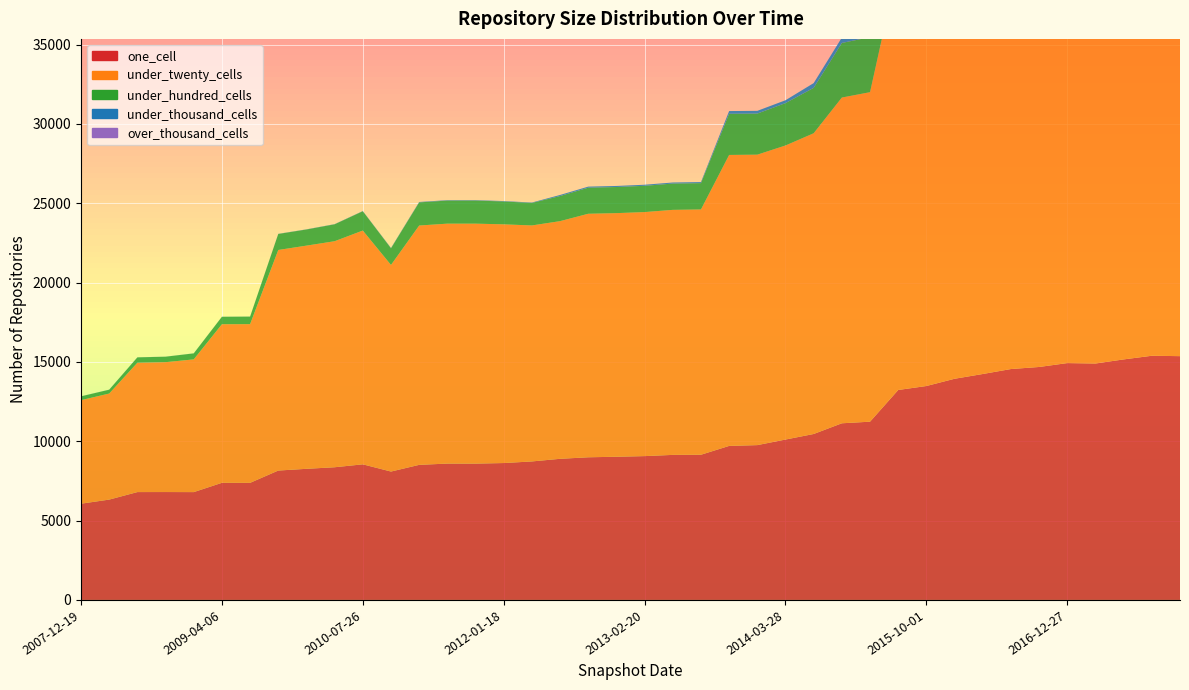

Reading left to right, transcribe all the data shown in this chart.

one_cell: 2007-12-19=6066	2008-04-01=6324	2008-06-27=6798	2008-10-10=6800	2008-12-17=6796	2009-04-06=7382	2009-06-17=7380	2009-09-25=8155	2009-12-16=8264	2010-04-01=8363	2010-07-26=8547	2010-11-17=8092	2011-02-21=8514	2011-06-10=8594	2011-09-05=8593	2012-01-18=8628	2012-03-26=8729	2012-07-13=8895	2012-10-31=8991	2012-12-11=9025	2013-02-20=9065	2013-05-21=9142	2013-07-09=9151	2013-09-10=9708	2013-12-20=9758	2014-03-28=10109	2014-09-08=10459	2015-01-19=11134	2015-04-09=11235	2015-07-03=13233	2015-10-01=13483	2016-01-04=13940	2016-04-05=14240	2016-07-04=14553	2016-10-07=14683	2016-12-27=14928	2017-04-12=14901	2017-07-24=15160	2017-10-12=15390	2017-12-22=15365
under_twenty_cells: 2007-12-19=6526	2008-04-01=6685	2008-06-27=8154	2008-10-10=8186	2008-12-17=8365	2009-04-06=9995	2009-06-17=10002	2009-09-25=13902	2009-12-16=14067	2010-04-01=14246	2010-07-26=14735	2010-11-17=13021	2011-02-21=15084	2011-06-10=15122	2011-09-05=15123	2012-01-18=15045	2012-03-26=14874	2012-07-13=14979	2012-10-31=15349	2012-12-11=15354	2013-02-20=15381	2013-05-21=15443	2013-07-09=15460	2013-09-10=18339	2013-12-20=18307	2014-03-28=18534	2014-09-08=18955	2015-01-19=20530	2015-04-09=20768	2015-07-03=26779	2015-10-01=26639	2016-01-04=26874	2016-04-05=27109	2016-07-04=27763	2016-10-07=28684	2016-12-27=29302	2017-04-12=29210	2017-07-24=29638	2017-10-12=30361	2017-12-22=30749
under_hundred_cells: 2007-12-19=239	2008-04-01=242	2008-06-27=336	2008-10-10=344	2008-12-17=378	2009-04-06=469	2009-06-17=475	2009-09-25=1009	2009-12-16=1017	2010-04-01=1066	2010-07-26=1216	2010-11-17=1049	2011-02-21=1458	2011-06-10=1455	2011-09-05=1456	2012-01-18=1441	2012-03-26=1418	2012-07-13=1583	2012-10-31=1643	2012-12-11=1646	2013-02-20=1656	2013-05-21=1658	2013-07-09=1659	2013-09-10=2594	2013-12-20=2589	2014-03-28=2671	2014-09-08=2861	2015-01-19=3441	2015-04-09=3468	2015-07-03=8577	2015-10-01=7810	2016-01-04=7968	2016-04-05=8078	2016-07-04=8207	2016-10-07=8614	2016-12-27=8662	2017-04-12=8482	2017-07-24=8533	2017-10-12=9106	2017-12-22=9232
under_thousand_cells: 2007-12-19=4	2008-04-01=4	2008-06-27=4	2008-10-10=4	2008-12-17=4	2009-04-06=5	2009-06-17=5	2009-09-25=9	2009-12-16=10	2010-04-01=11	2010-07-26=13	2010-11-17=22	2011-02-21=26	2011-06-10=26	2011-09-05=26	2012-01-18=26	2012-03-26=26	2012-07-13=67	2012-10-31=67	2012-12-11=67	2013-02-20=67	2013-05-21=67	2013-07-09=67	2013-09-10=172	2013-12-20=172	2014-03-28=180	2014-09-08=300	2015-01-19=339	2015-04-09=342	2015-07-03=2087	2015-10-01=1726	2016-01-04=1898	2016-04-05=1938	2016-07-04=1962	2016-10-07=2049	2016-12-27=2230	2017-04-12=2131	2017-07-24=2112	2017-10-12=2358	2017-12-22=2588
over_thousand_cells: 2007-12-19=0	2008-04-01=0	2008-06-27=0	2008-10-10=0	2008-12-17=0	2009-04-06=0	2009-06-17=0	2009-09-25=0	2009-12-16=0	2010-04-01=0	2010-07-26=0	2010-11-17=0	2011-02-21=0	2011-06-10=0	2011-09-05=0	2012-01-18=0	2012-03-26=0	2012-07-13=0	2012-10-31=0	2012-12-11=0	2013-02-20=0	2013-05-21=0	2013-07-09=0	2013-09-10=0	2013-12-20=0	2014-03-28=0	2014-09-08=0	2015-01-19=0	2015-04-09=0	2015-07-03=2	2015-10-01=1	2016-01-04=3	2016-04-05=3	2016-07-04=5	2016-10-07=5	2016-12-27=33	2017-04-12=33	2017-07-24=33	2017-10-12=35	2017-12-22=68